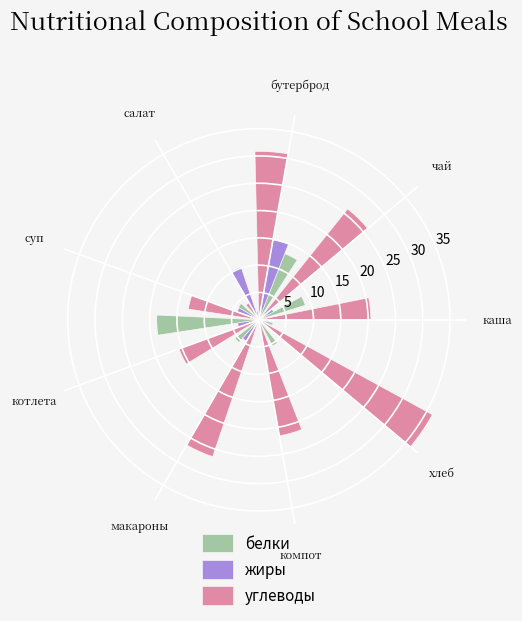

Reading right to left, what are all the values shown in this chart?

белки: 5.4	0.5	5.5	18.7	4.4	1.6	13.0	8.9	2.6
жиры: 1.0	0.0	4.5	3.9	4.2	10.2	14.8	3.1	1.9
углеводы: 36.2	21.6	26.4	15.6	13.1	3.6	30.8	26.0	20.5